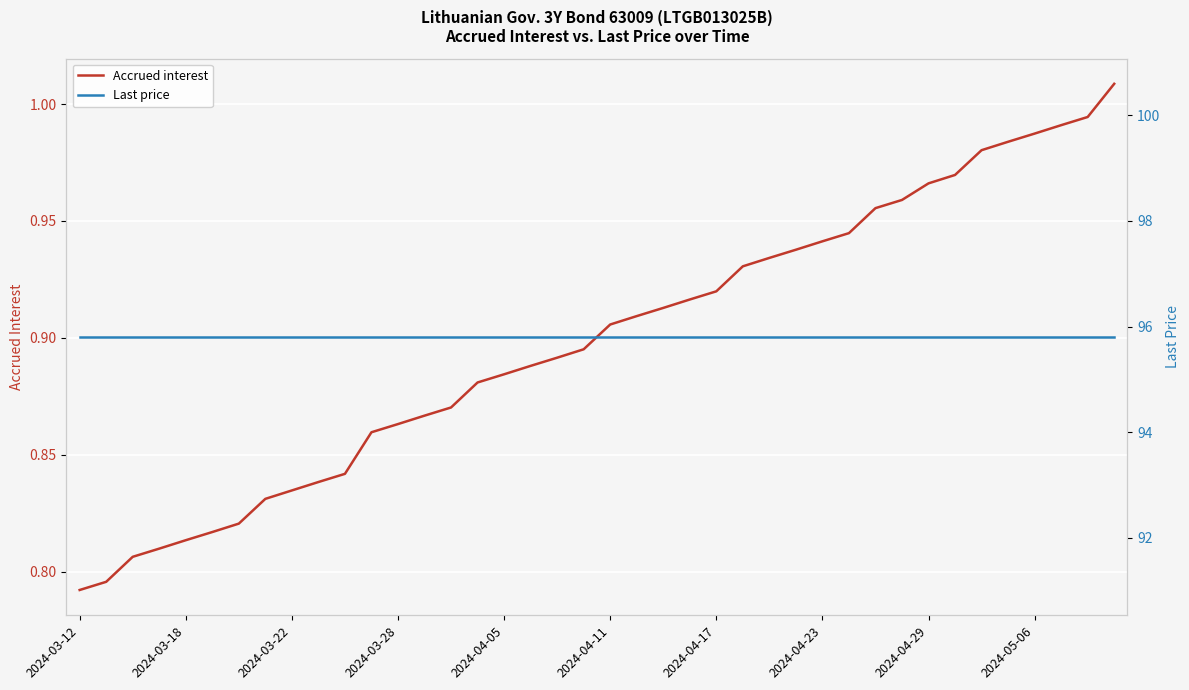

Which label corresponds to the smallest value in the chart?

2024-03-12